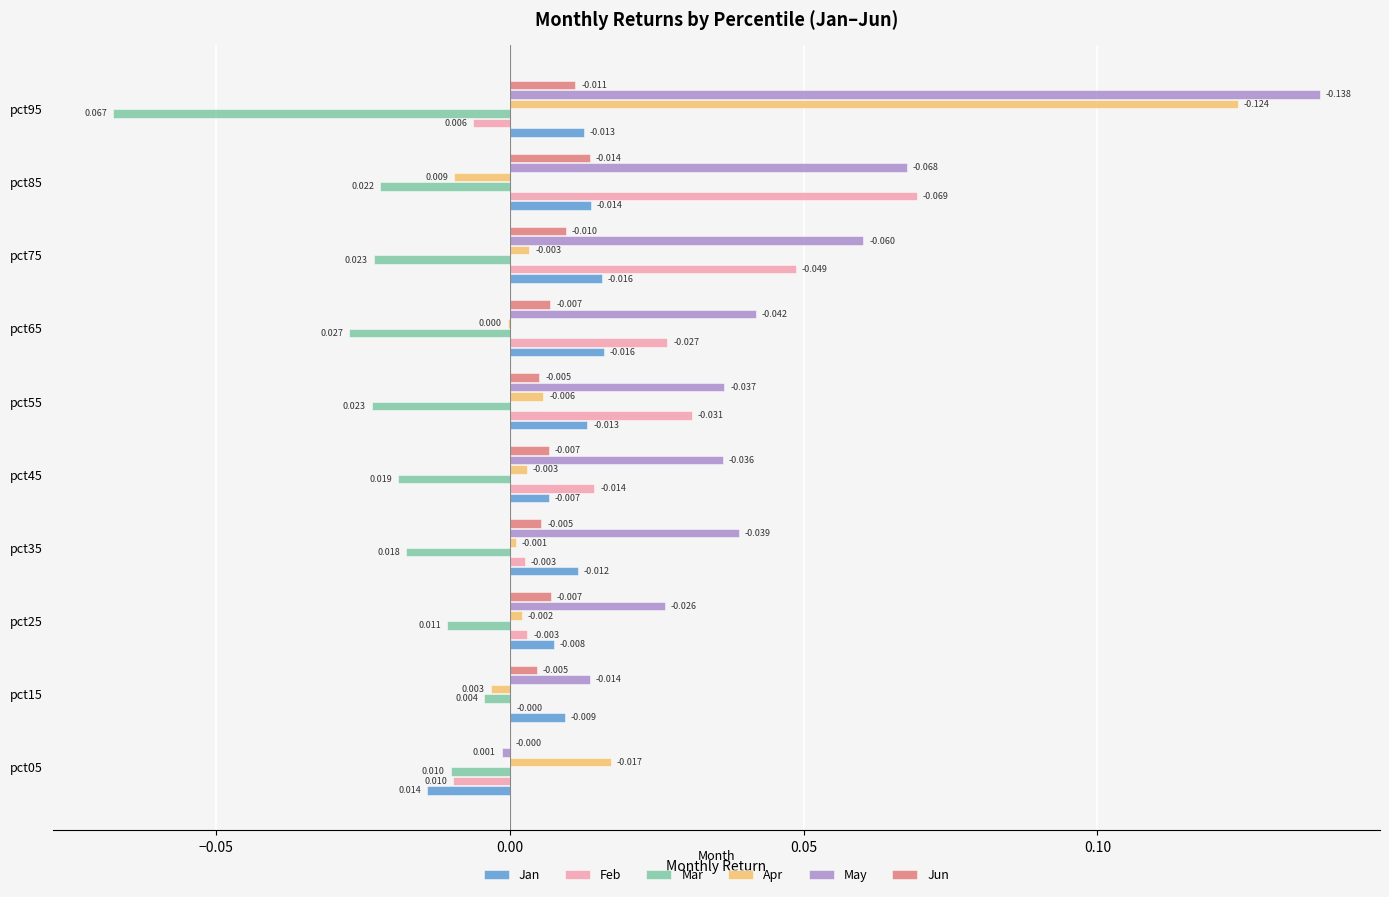

Which series has the largest total across all categories?

May